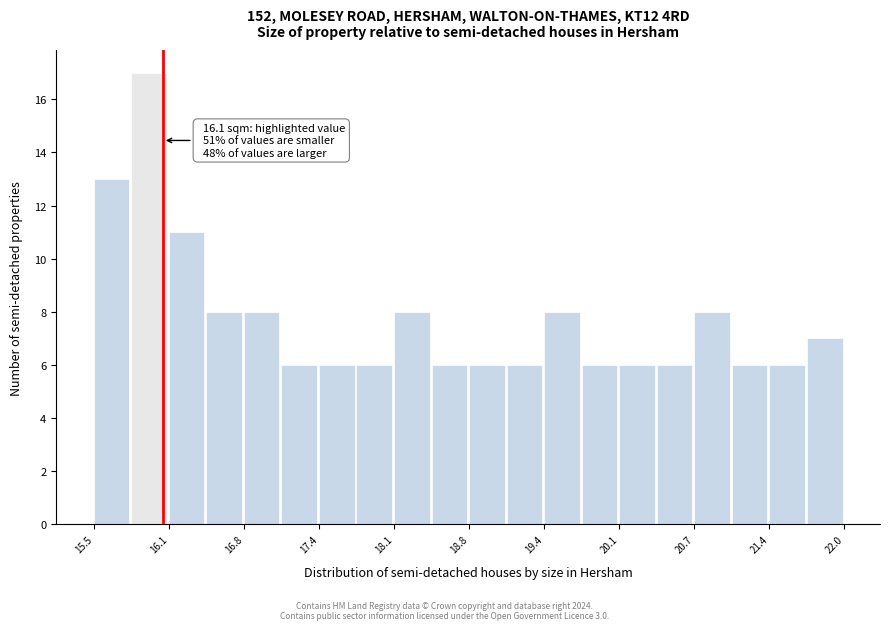

Around what value on the x-axis is the tallest bar? Give the approximate position of its centre, as read against the axis.

16.0